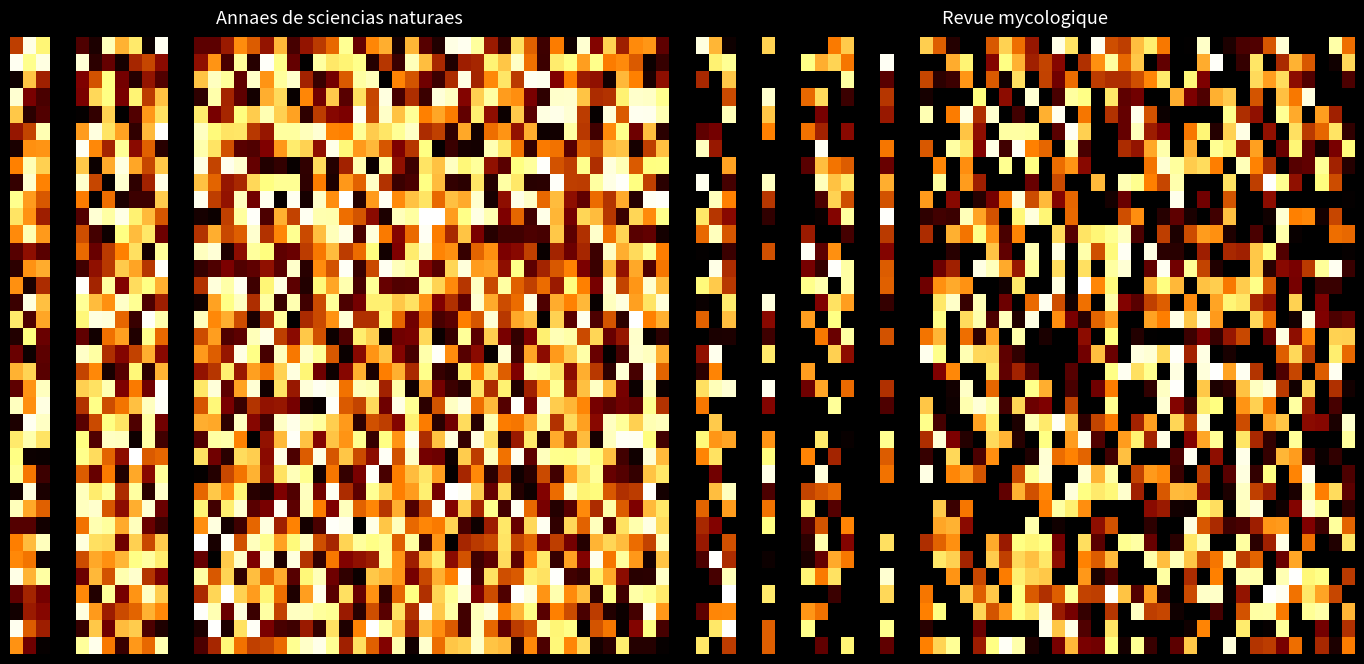

Is it true that Revue mycologique equals 1211 at Page 168?

False